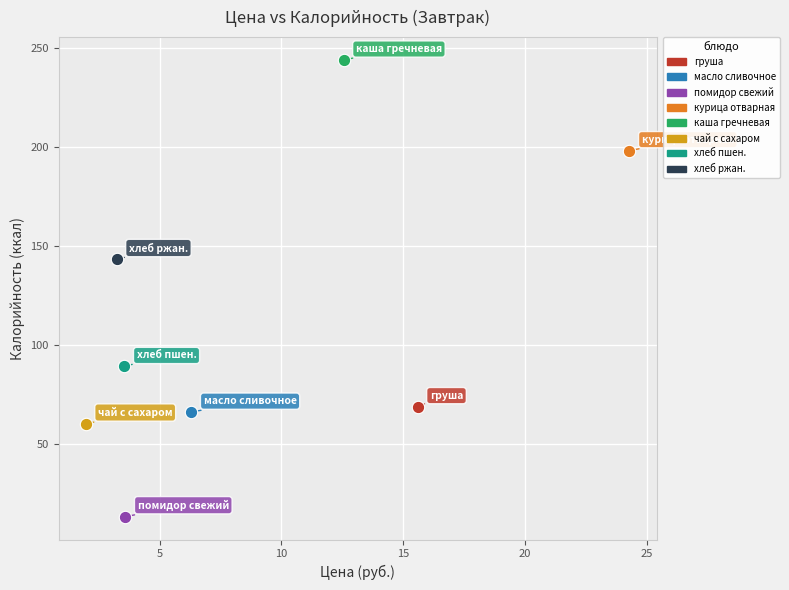

Which series contains the highest Y value?

каша гречневая